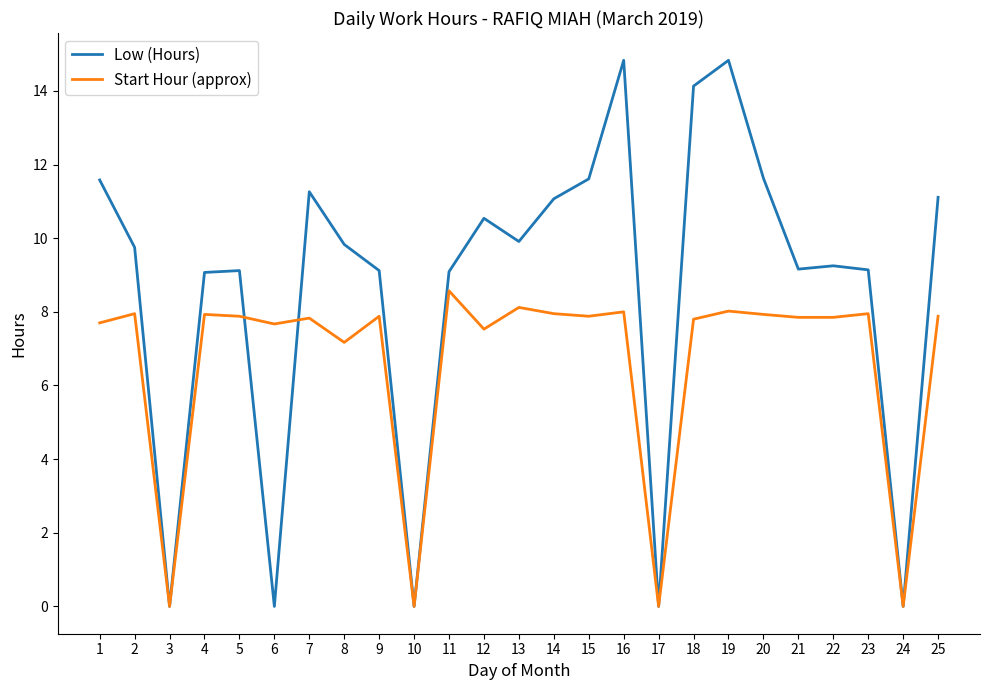

Is the value of Low (Hours) at 4 greater than the value of Start Hour (approx) at 24?

Yes